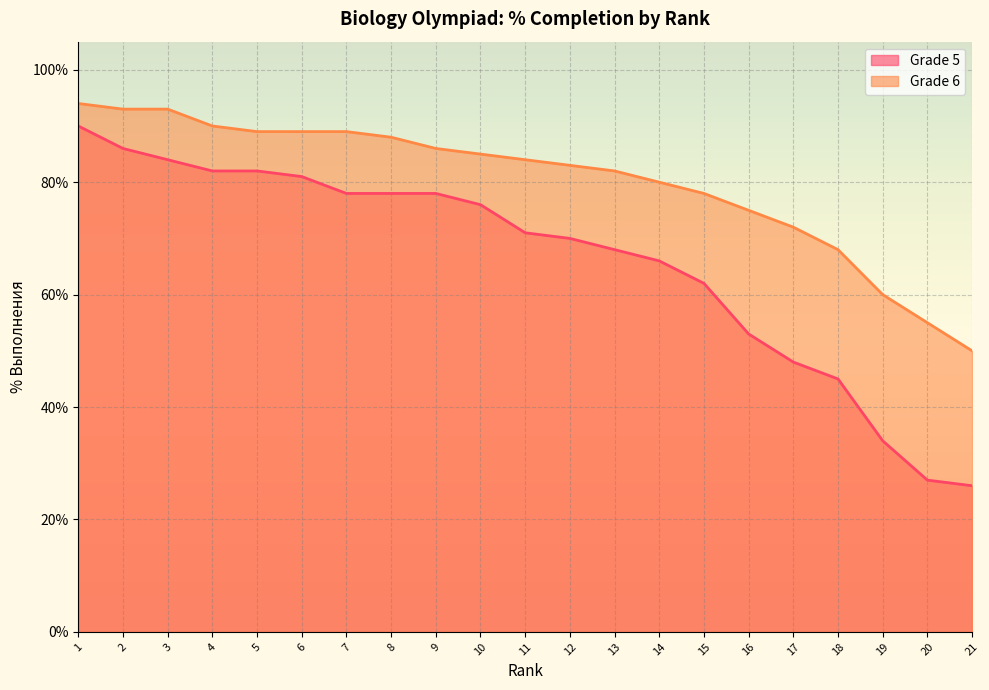

How many data points in Grade 5 are less than 71?

10